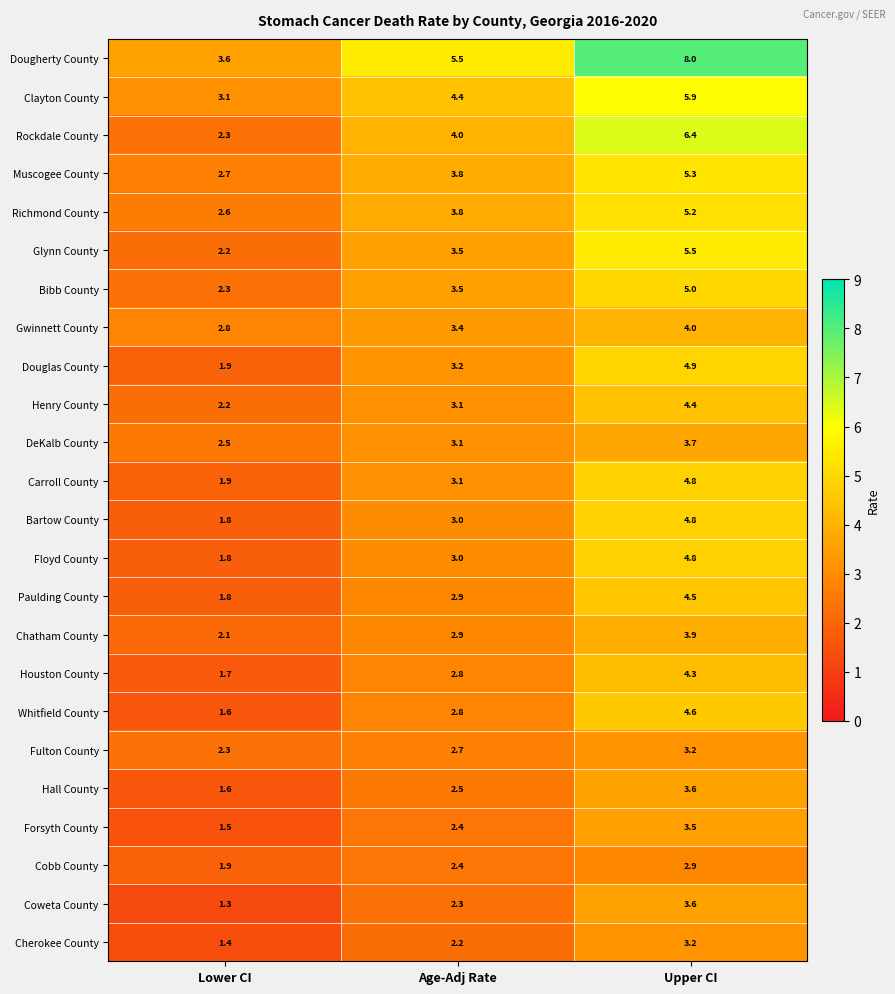

Between Age-Adj Rate and Upper CI, which series saw the biggest shift?

Dougherty County